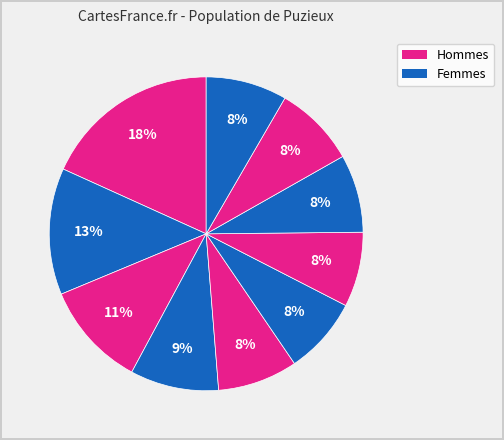

How many slices are in this pie chart?

10